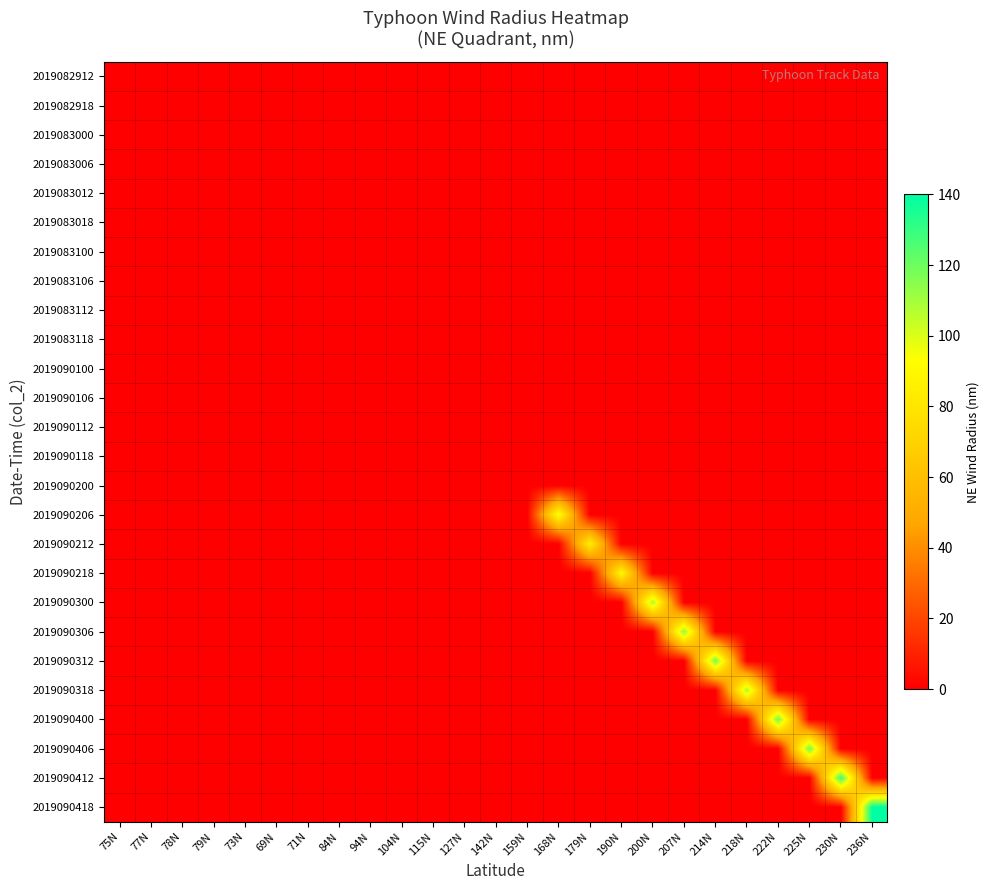

Count the number of categories in the chart.

25